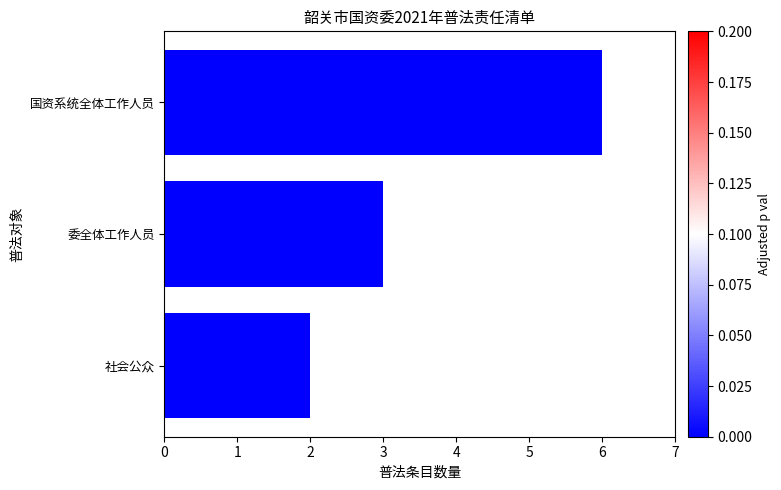

What is the change in value from 国资系统全体工作人员 to 委全体工作人员?

-3